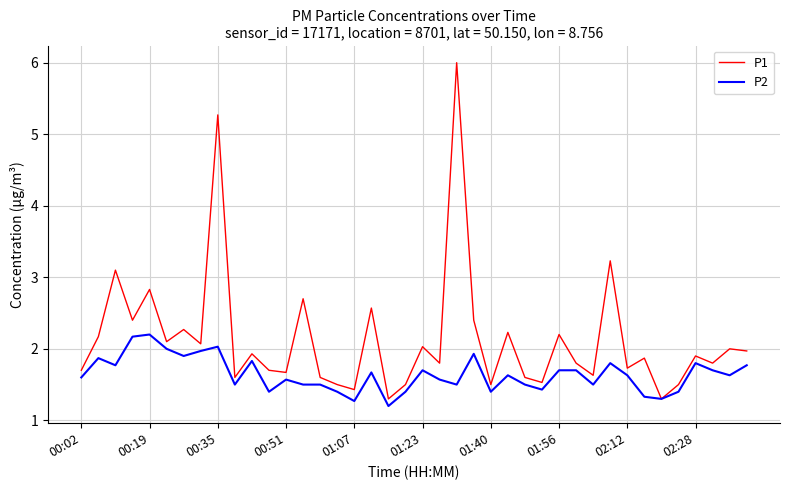

Which series has the largest range (max minus min)?

P1